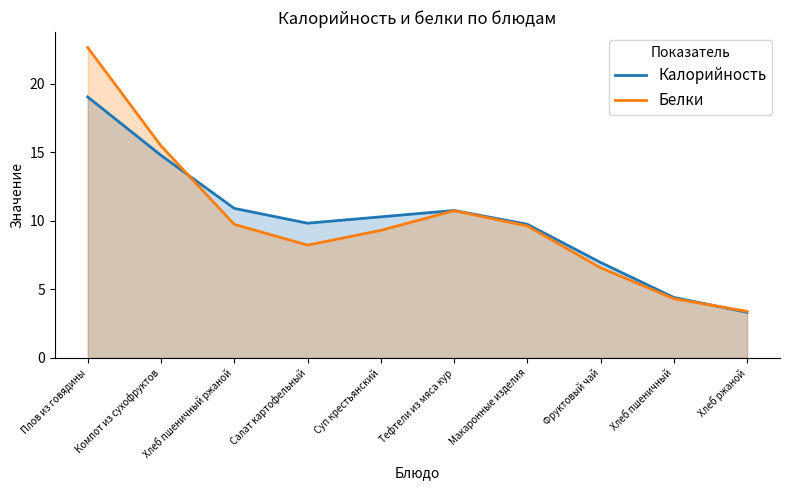

Which series has the largest range (max minus min)?

Белки